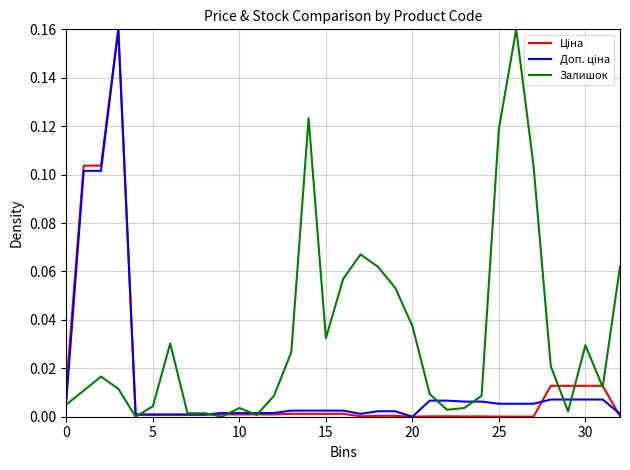

Which series has the largest total across all categories?

Залишок